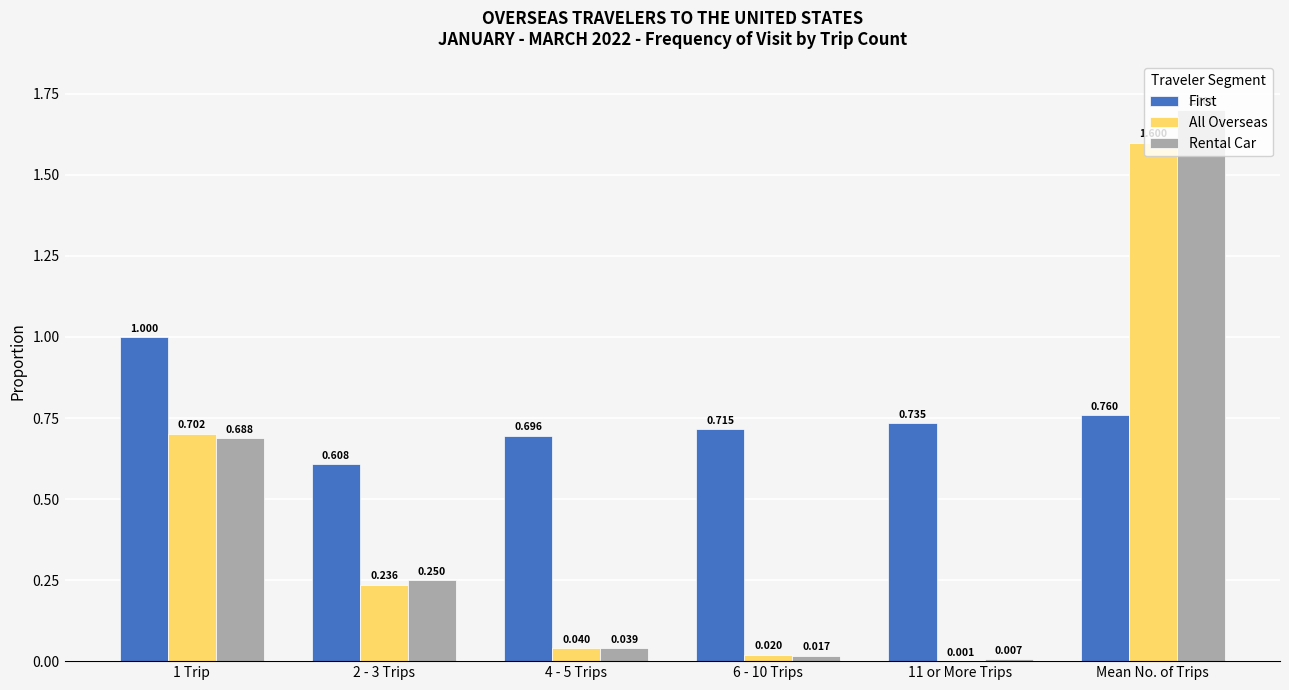

How many categories are shown in the chart?

6